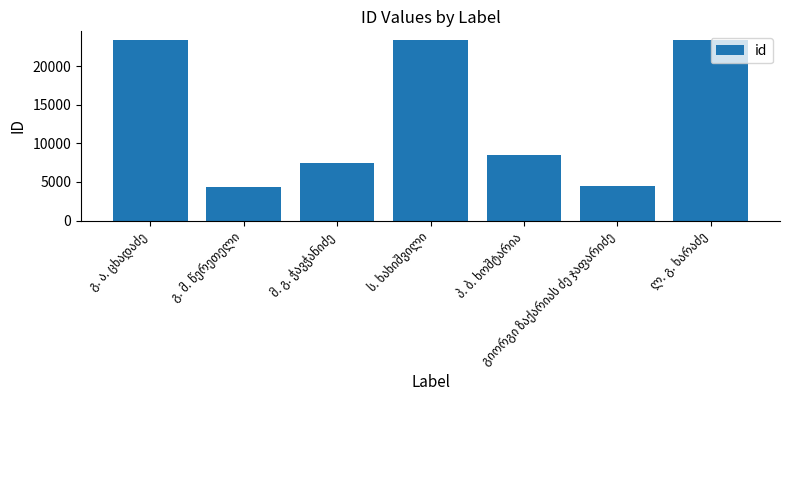

What is the value of the 2nd bar from the left?

4359